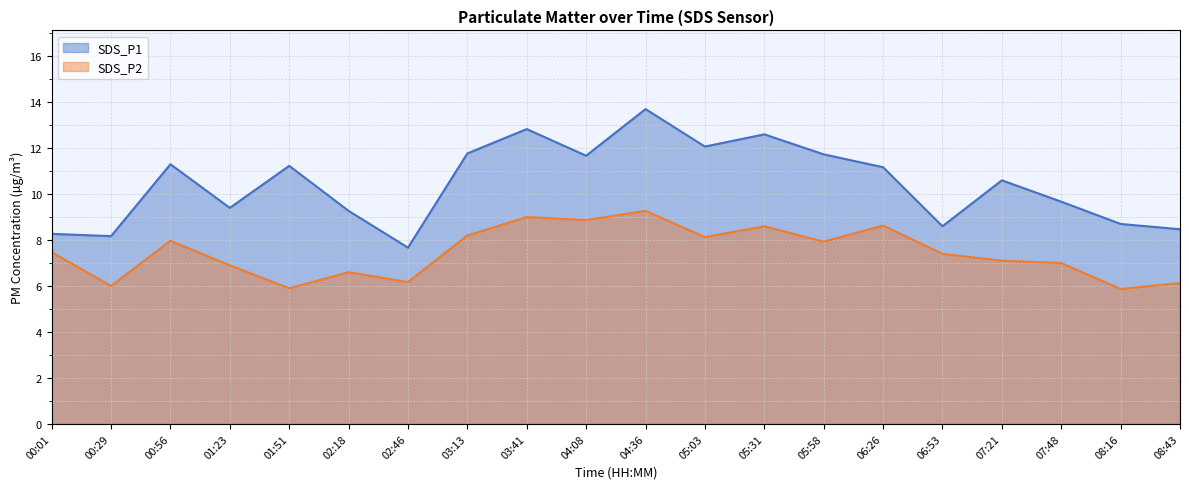

List the series in order of their overall mean, highest first.

SDS_P1, SDS_P2